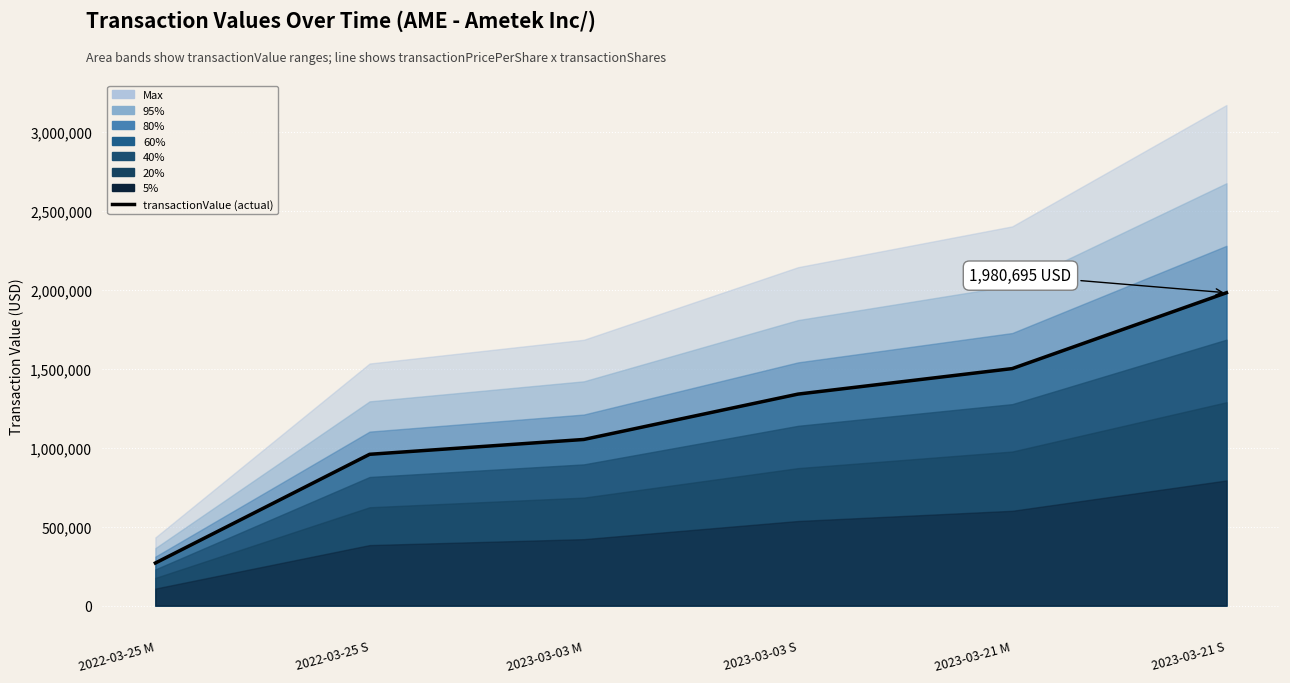

What is the difference between the values at 2022-03-25 S and 2023-03-03 M?

93920.0